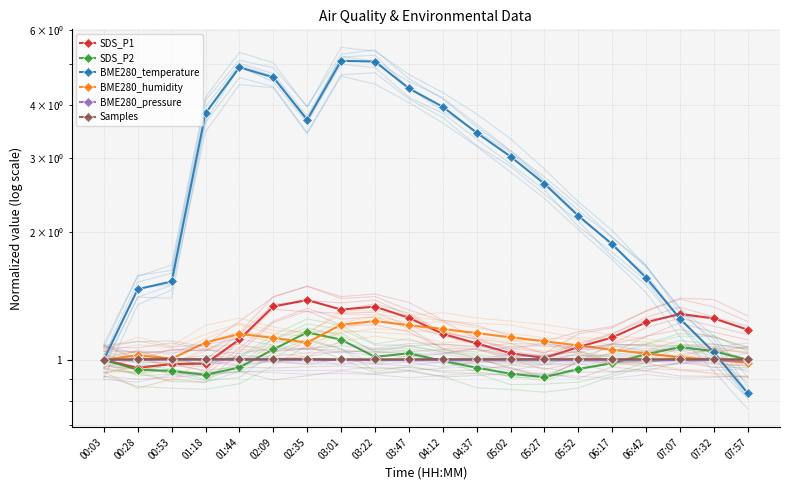

Which category has the highest value across all series?

03:01